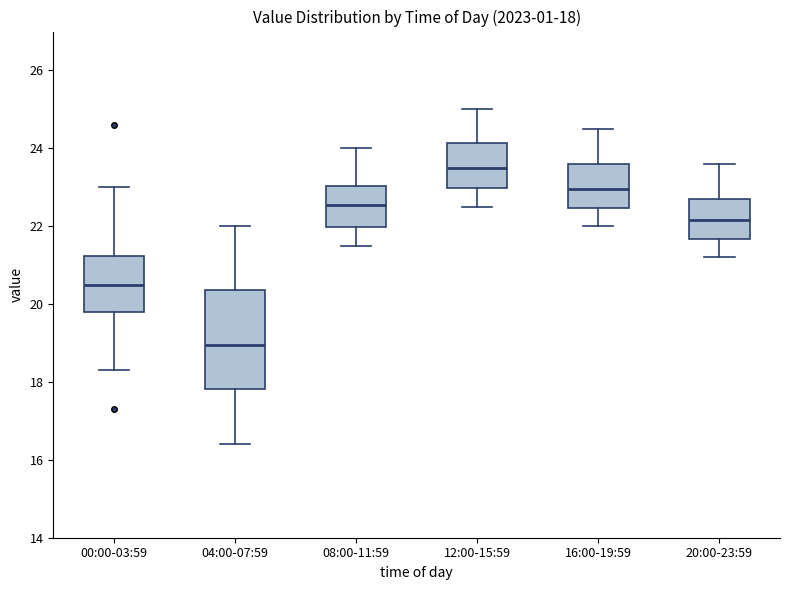

Which box has the lowest median line?

04:00-07:59